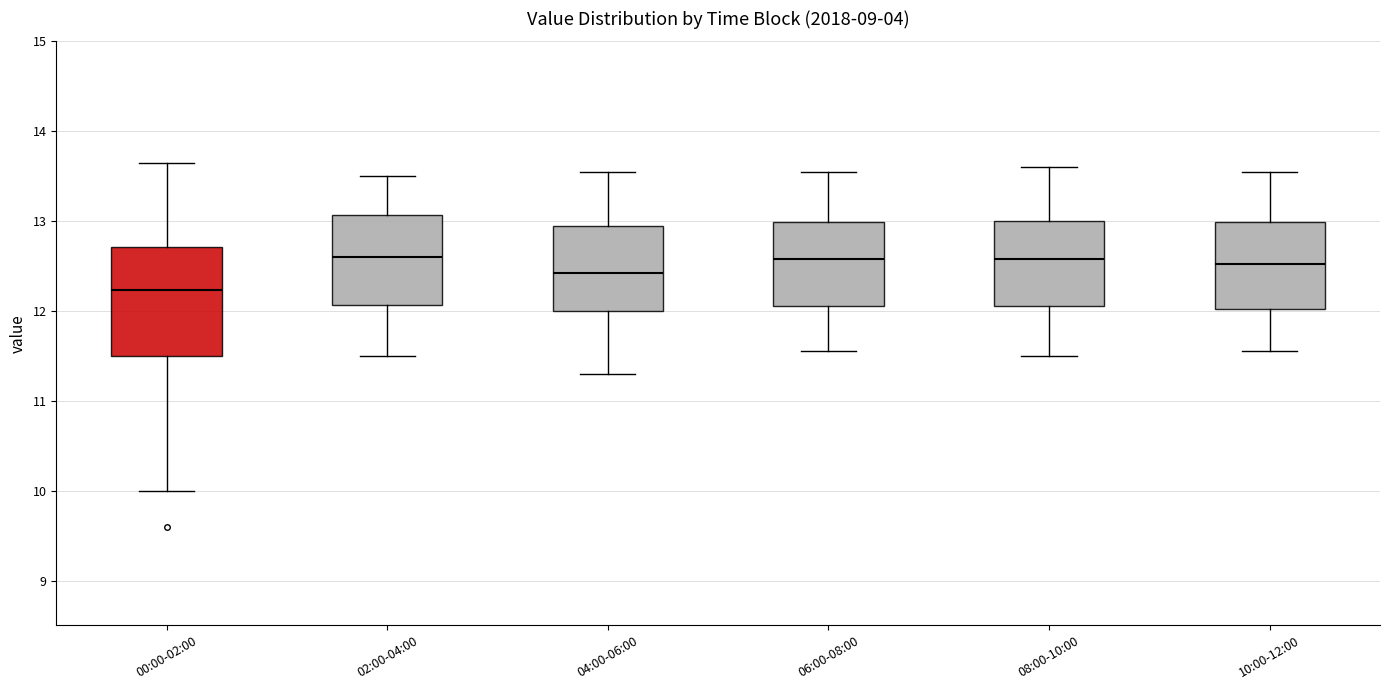

Which box is the tallest, from its lower edge to its upper edge?

00:00-02:00